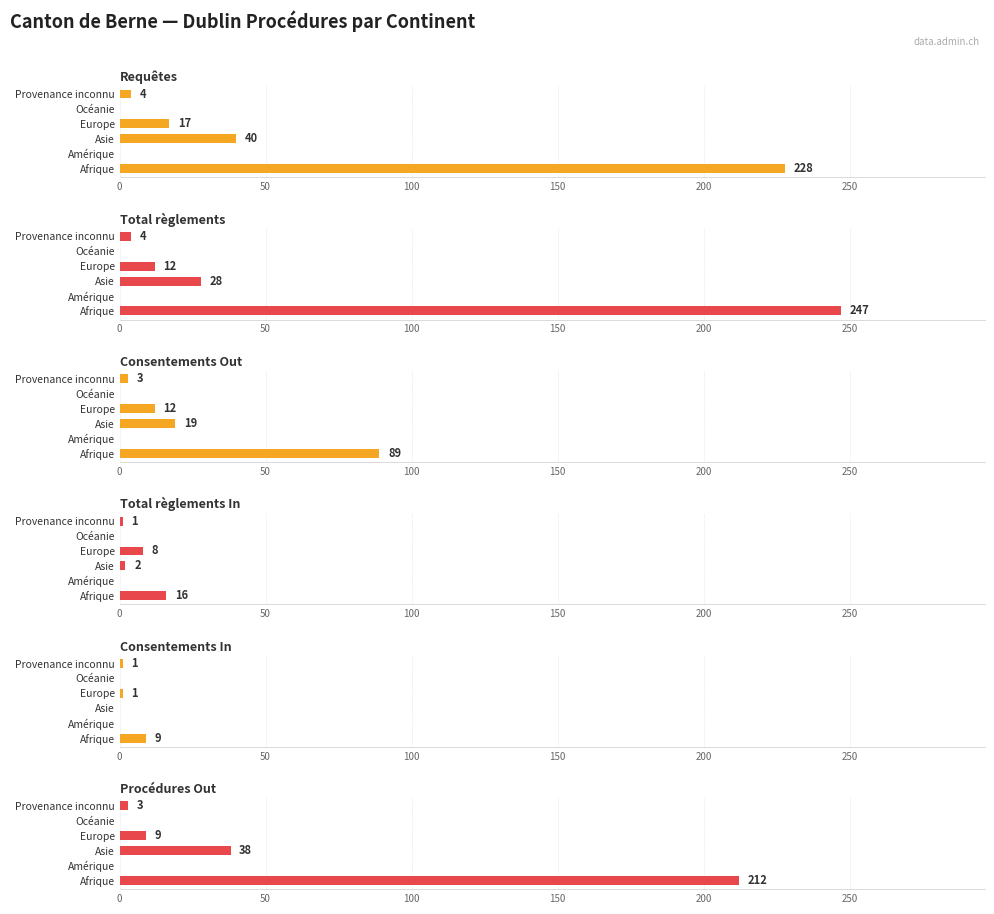

True or false: Consentements In has a value of 9 at Afrique.

True